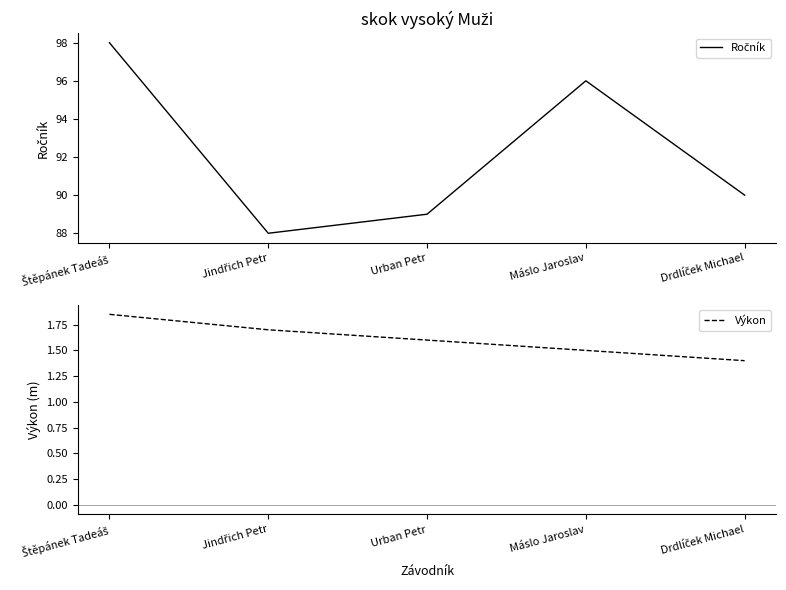

Which series has the largest total across all categories?

Ročník